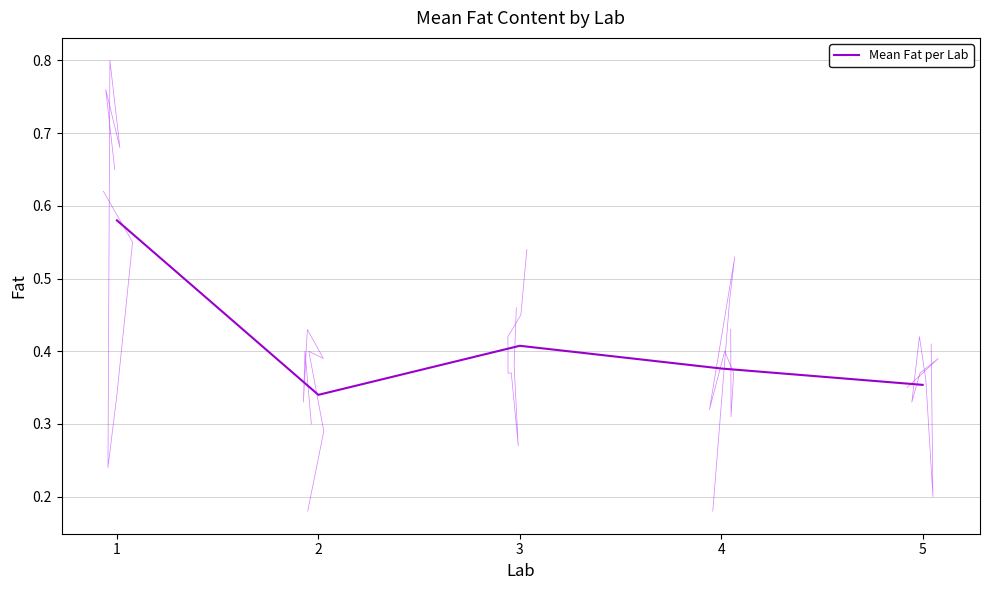

Reading left to right, list all the values displayed in this chart.

1=0.6	2=0.3	3=0.4	4=0.4	5=0.4